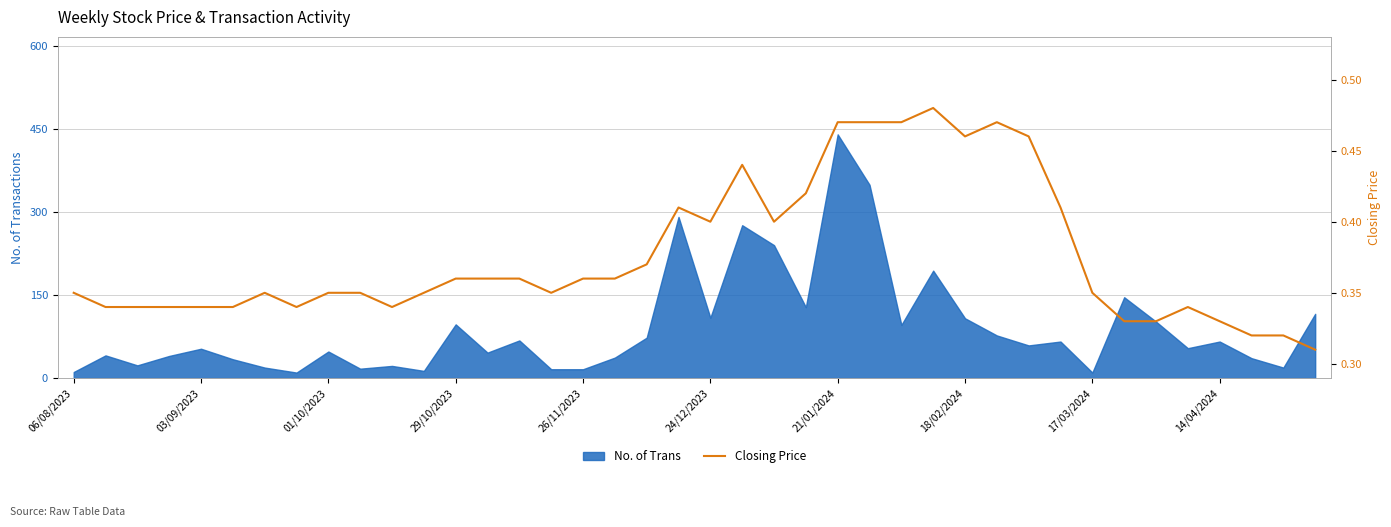

The value of No. of Trans at 24/12/2023 is 109. True or false?

True